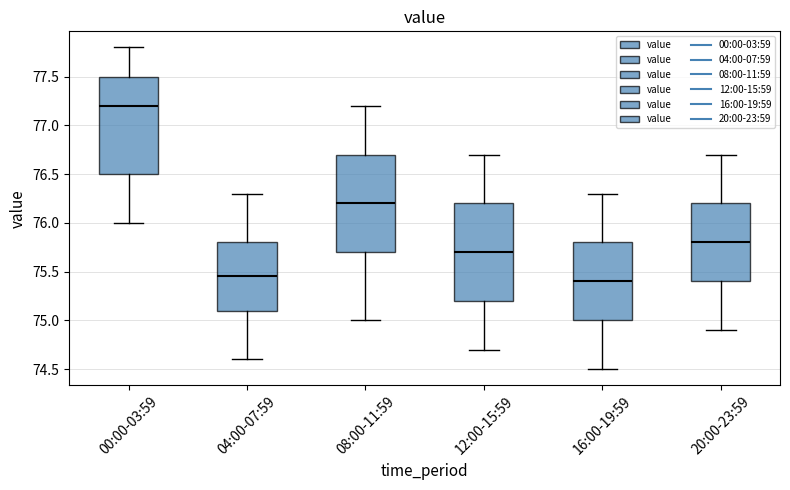

Reading left to right, read every box against the y-axis: the position of its median line, the range the box covers, and the ends of its whiskers. The values are not printed on the chart, so give them approximately, as read against the axis.

00:00-03:59: median 77.20, box 76.50 to 77.50, whiskers 76.00 to 77.80
04:00-07:59: median 75.45, box 75.10 to 75.80, whiskers 74.60 to 76.30
08:00-11:59: median 76.20, box 75.70 to 76.70, whiskers 75.00 to 77.20
12:00-15:59: median 75.70, box 75.20 to 76.20, whiskers 74.70 to 76.70
16:00-19:59: median 75.40, box 75.00 to 75.80, whiskers 74.50 to 76.30
20:00-23:59: median 75.80, box 75.40 to 76.20, whiskers 74.90 to 76.70